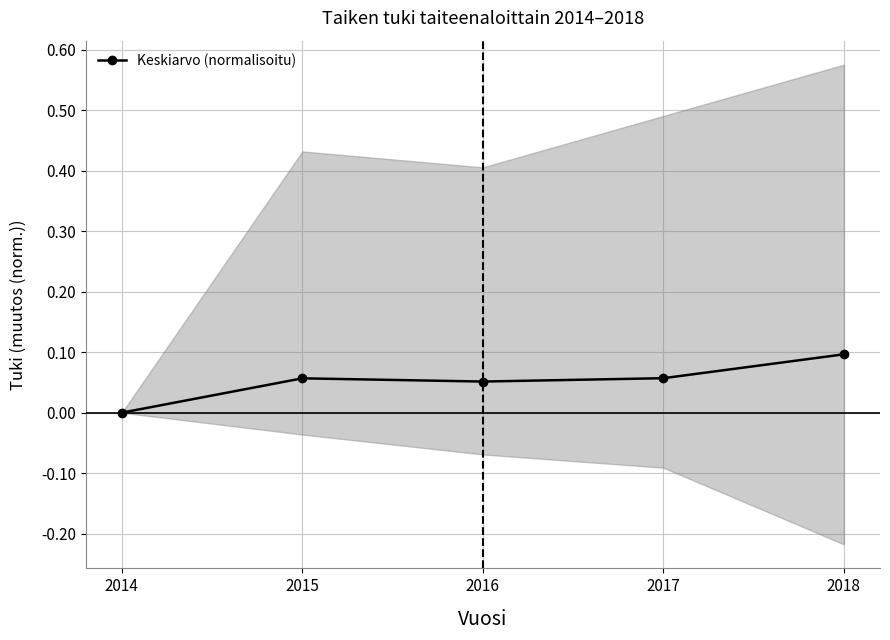

Does the chart have visible grid lines?

Yes